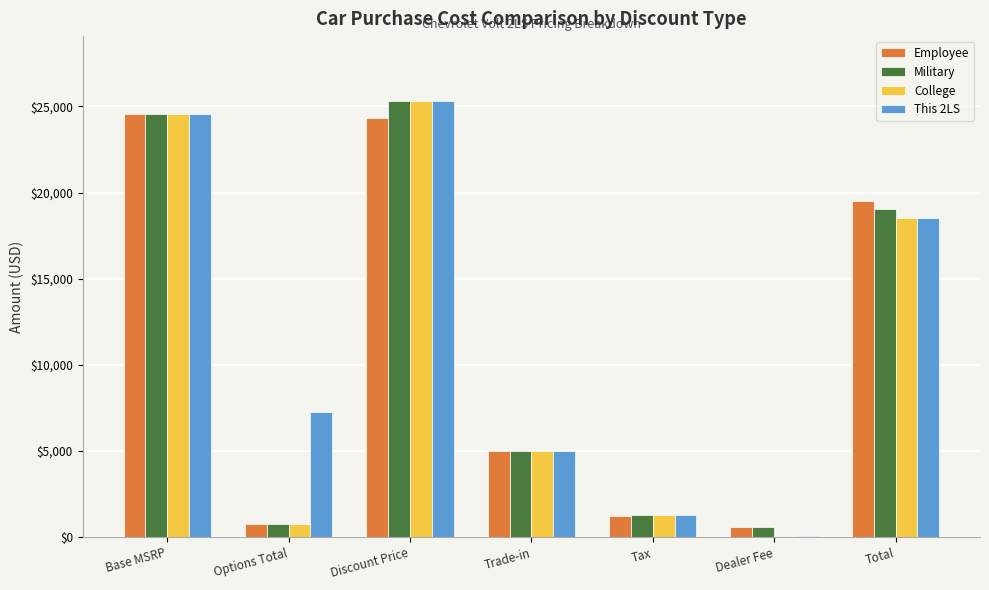

How many groups of bars are there?

7